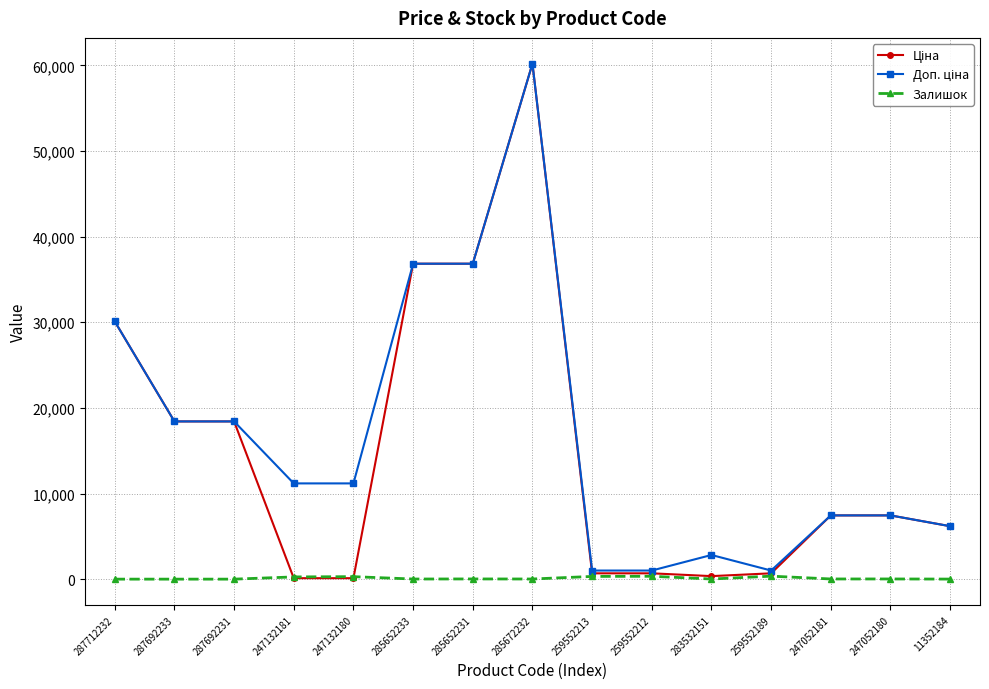

At how many categories does at least one series exceed 31070?

3